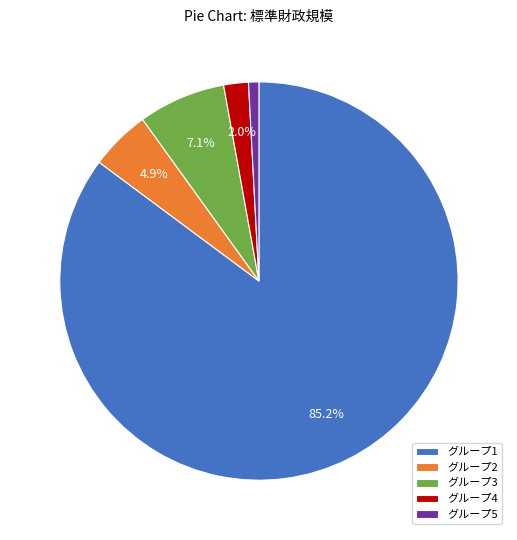

Between グループ5 and グループ2, which is larger?

グループ2